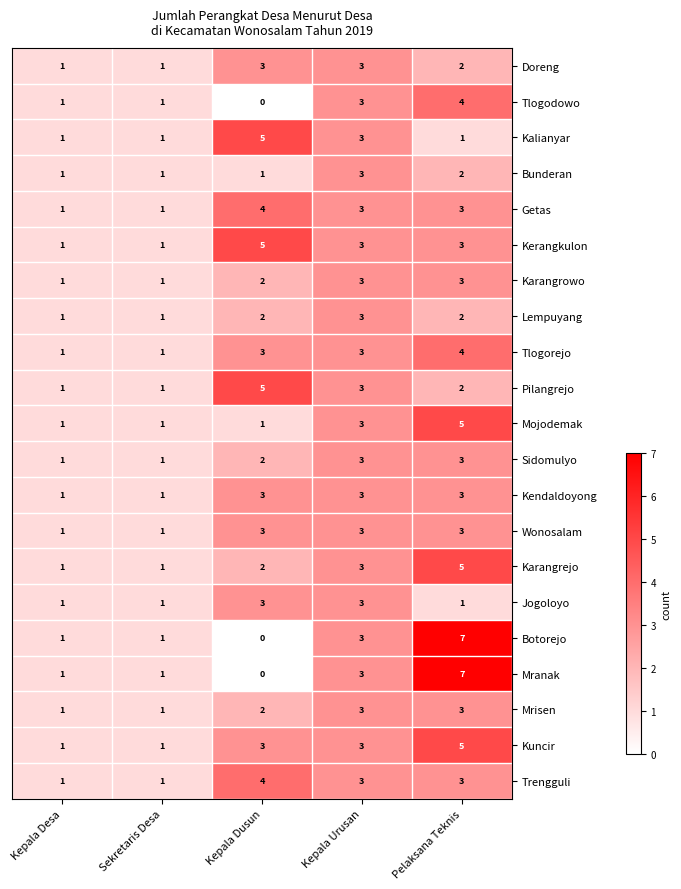

What is the maximum value shown in the chart?

7